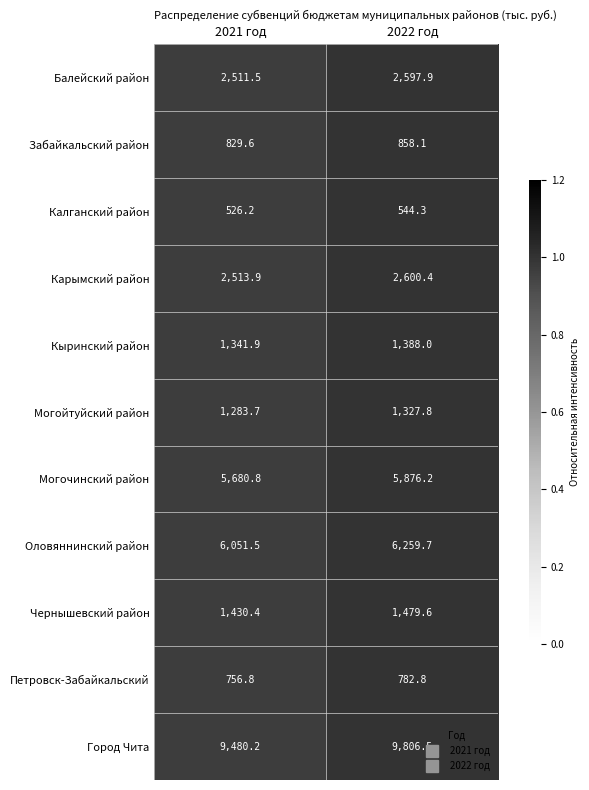

At 2021 год, list the series in order from largest to smallest.

Город Чита, Оловяннинский район, Могочинский район, Карымский район, Балейский район, Чернышевский район, Кыринский район, Могойтуйский район, Забайкальский район, Петровск-Забайкальский, Калганский район